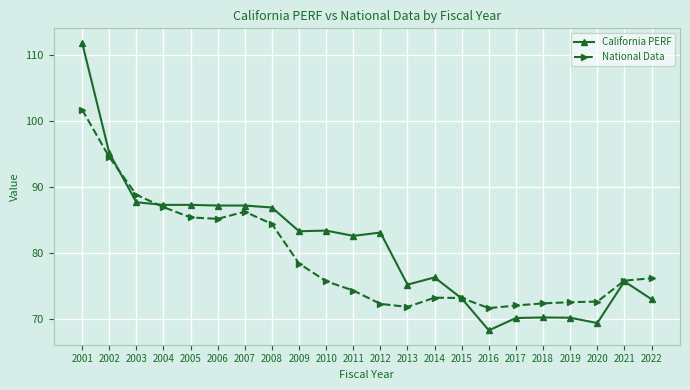

True or false: National Data has more than 0 points higher than both neighbors.

True